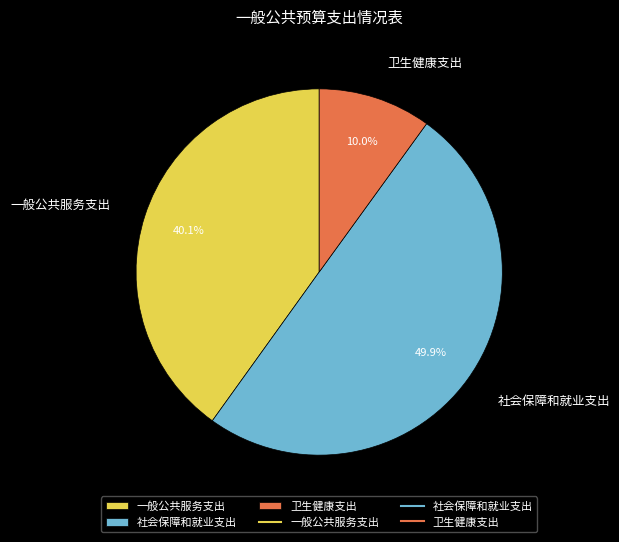

To the nearest percent, what is the difference between the largest and smallest slice percentages?

40%